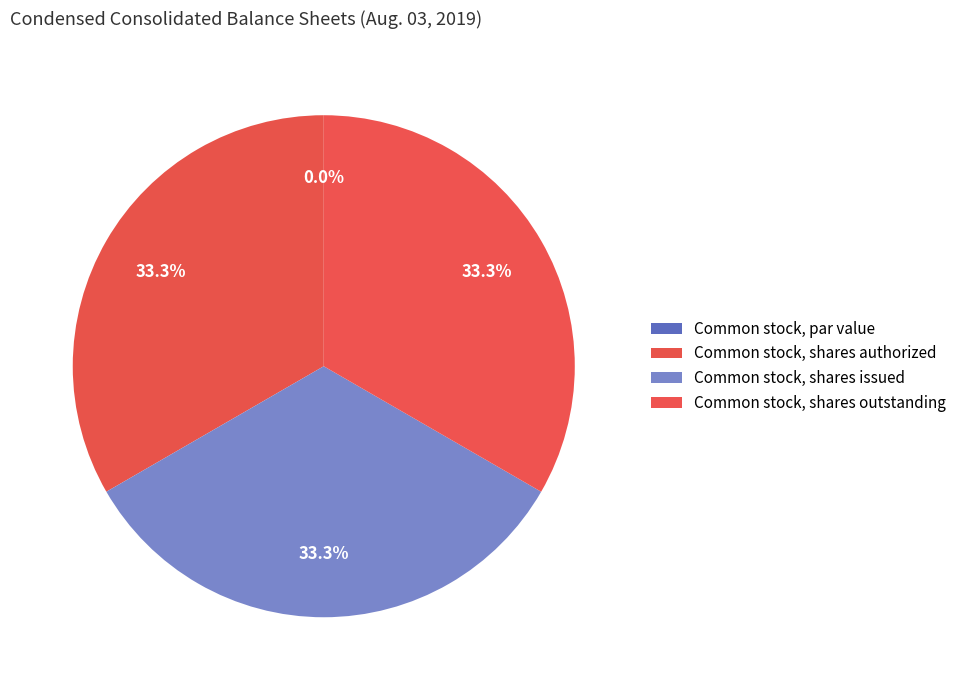

Rank the categories by value from lowest to highest.

Common stock, par value, Common stock, shares authorized, Common stock, shares issued, Common stock, shares outstanding